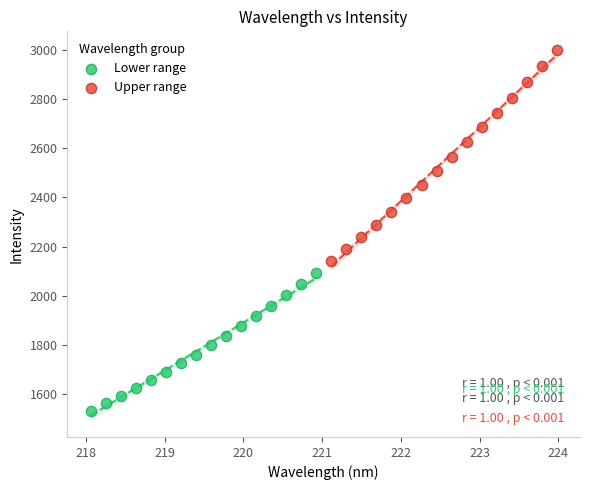

Which series reaches the maximum Y coordinate?

Upper range